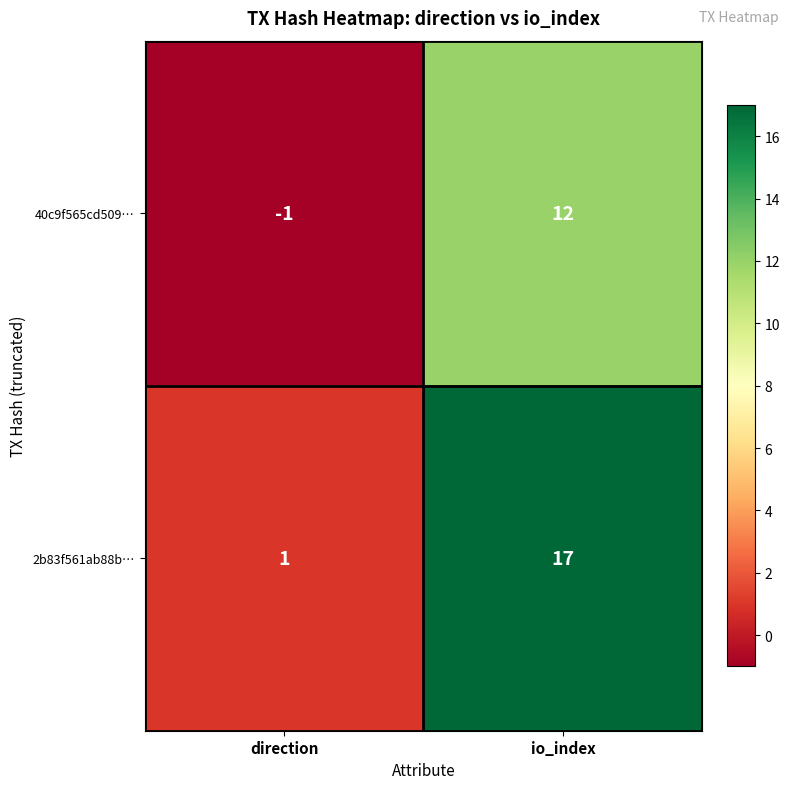

Reading left to right, extract all data points from this chart.

40c9f565cd509…: direction=-1	io_index=12
2b83f561ab88b…: direction=1	io_index=17